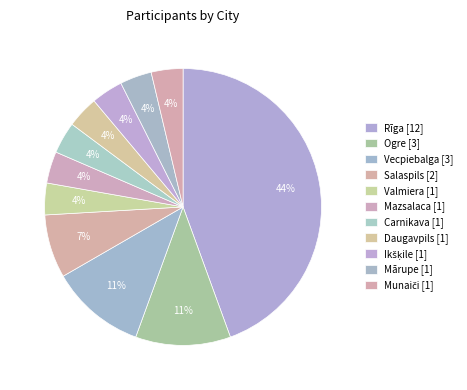

To the nearest percent, what is the difference between the Ikšķile and Rīga slice percentages?

41%